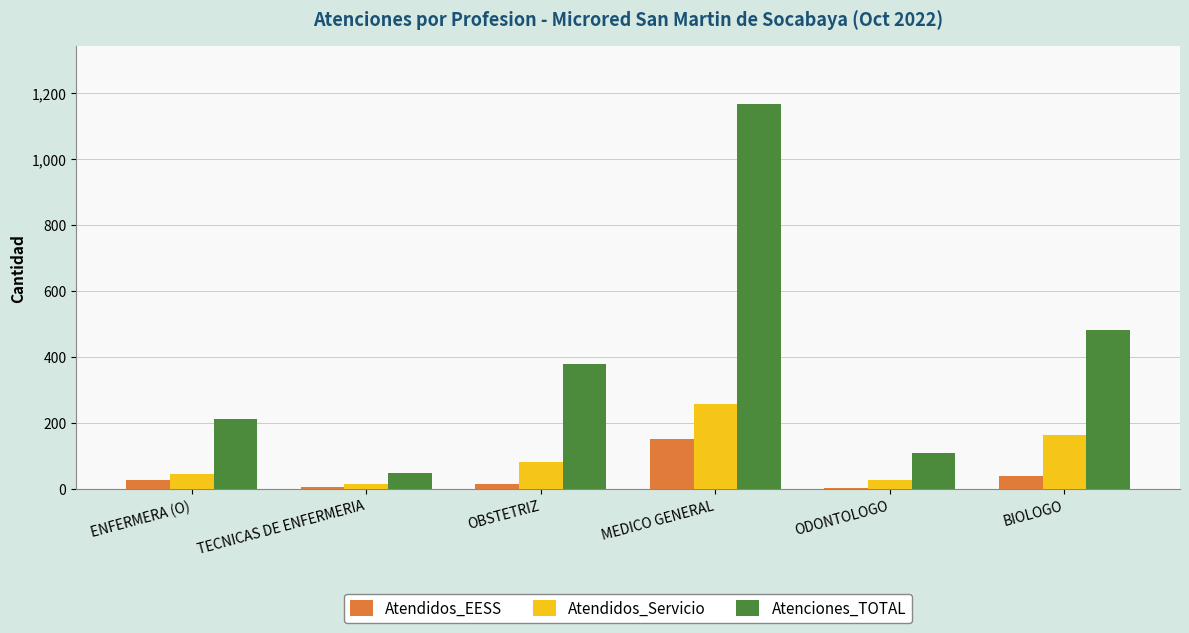

What are all the series names shown in the legend?

Atendidos_EESS, Atendidos_Servicio, Atenciones_TOTAL